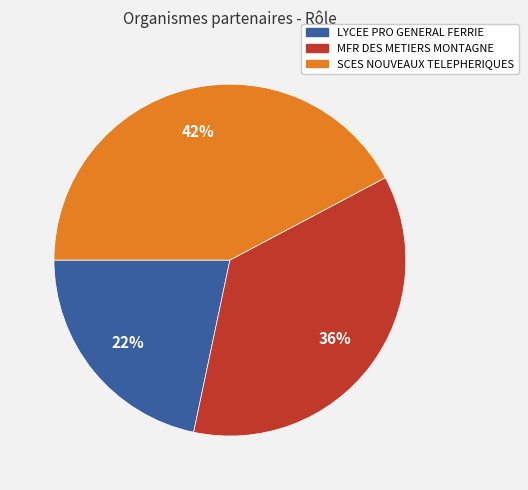

To the nearest percent, what is the average slice percentage?

33%